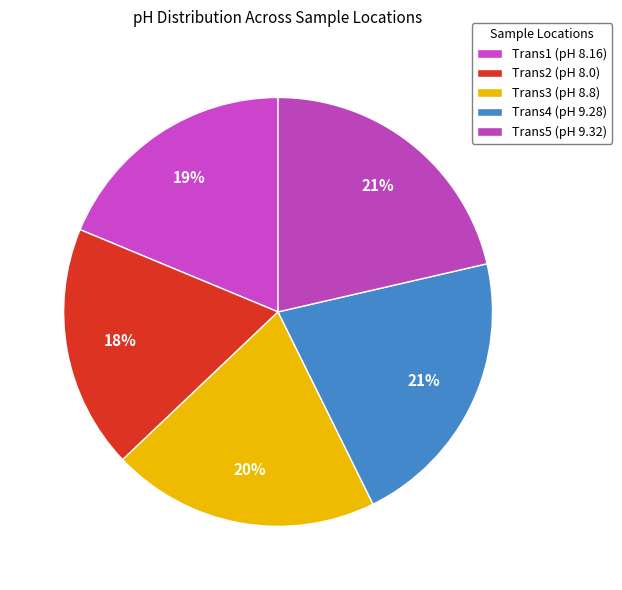

To the nearest percent, what is the difference between the largest and smallest slice percentages?

3%